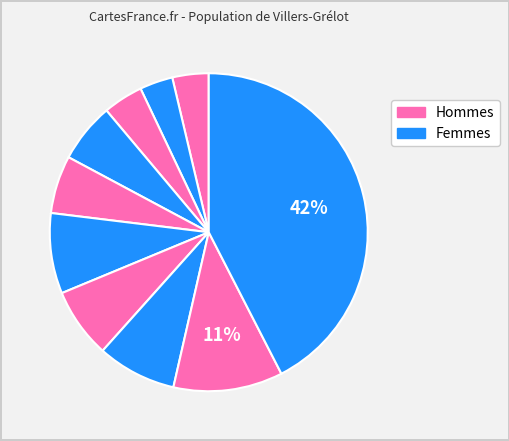

Count the number of slices in the pie.

10